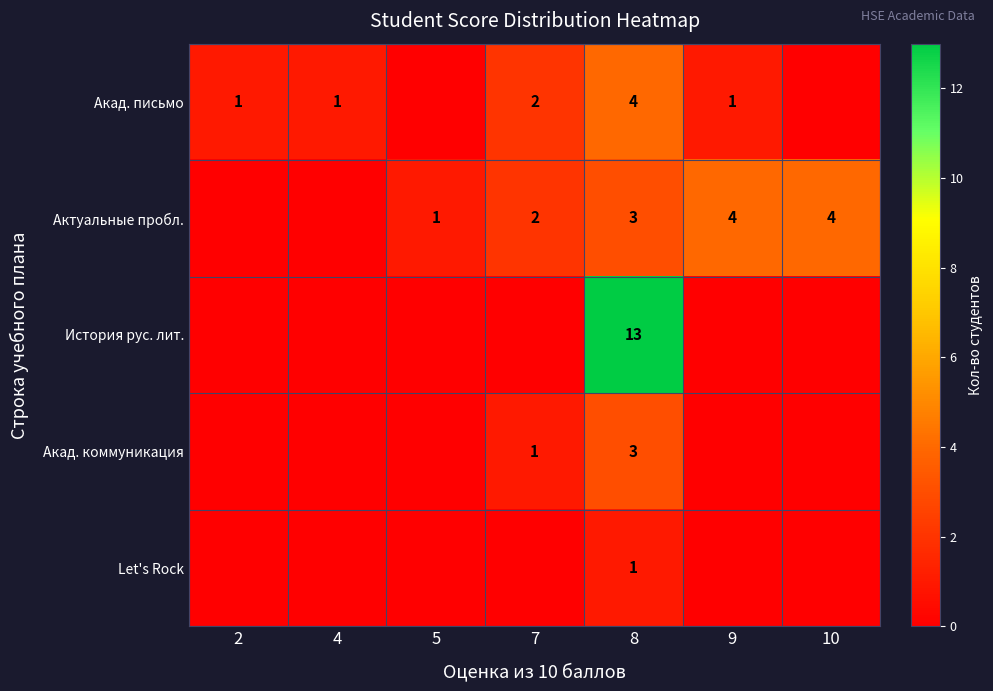

Is it true that Акад. письмо equals 1 at 9?

True